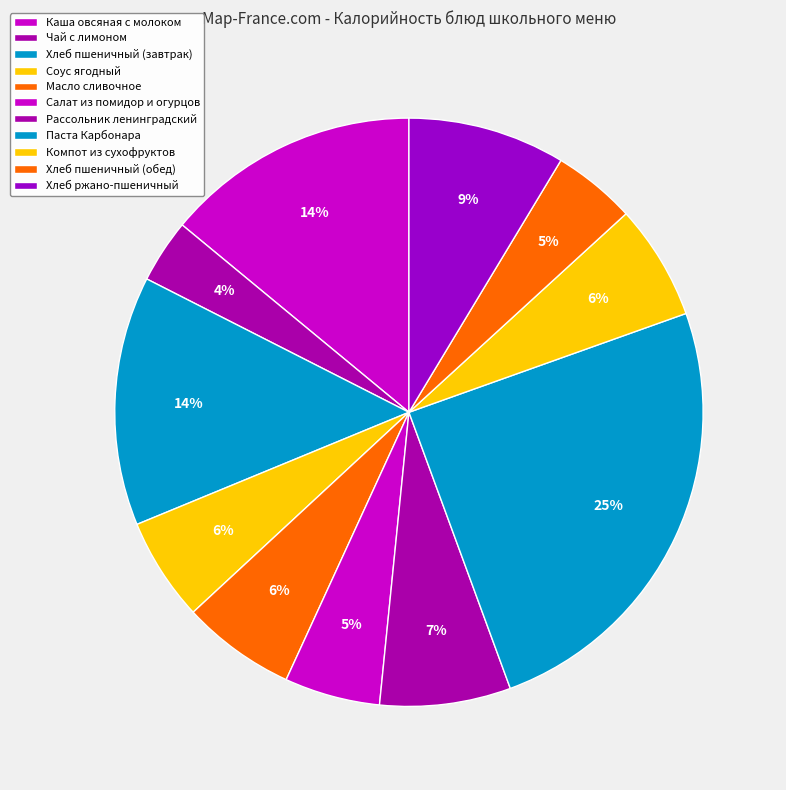

How many segments does this pie chart have?

11